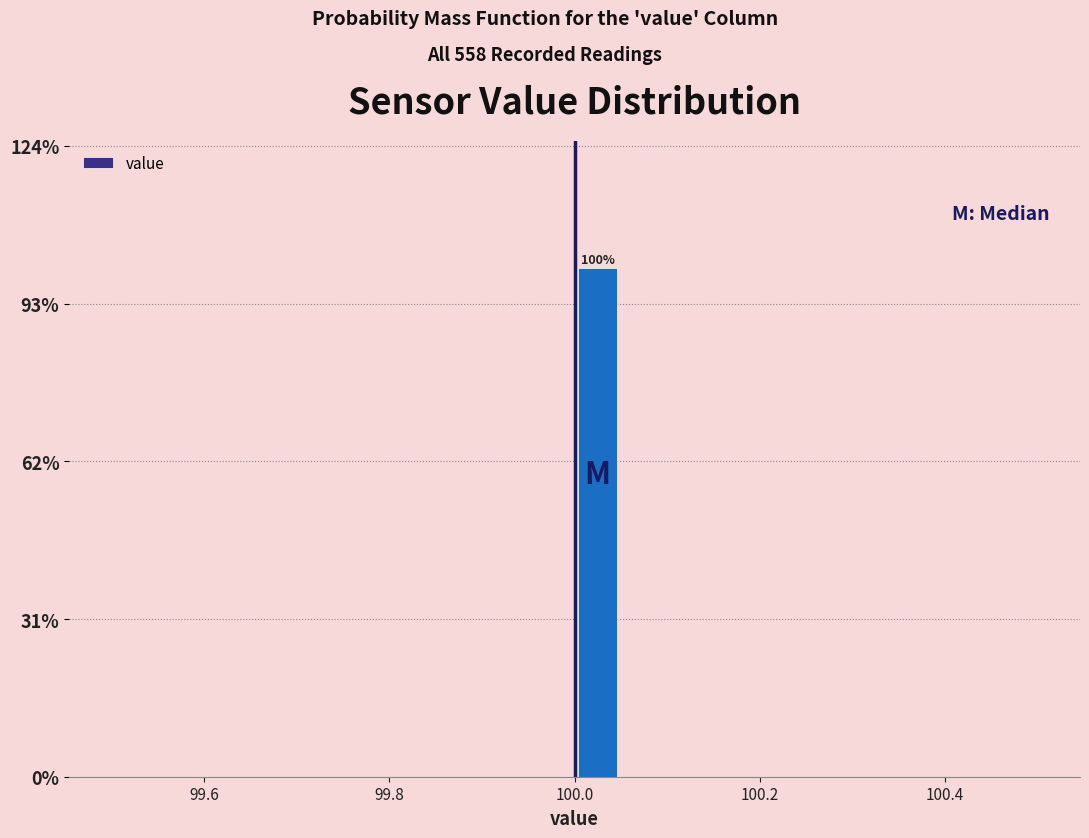

Around what value on the x-axis is the tallest bar? Give the approximate position of its centre, as read against the axis.

100.02